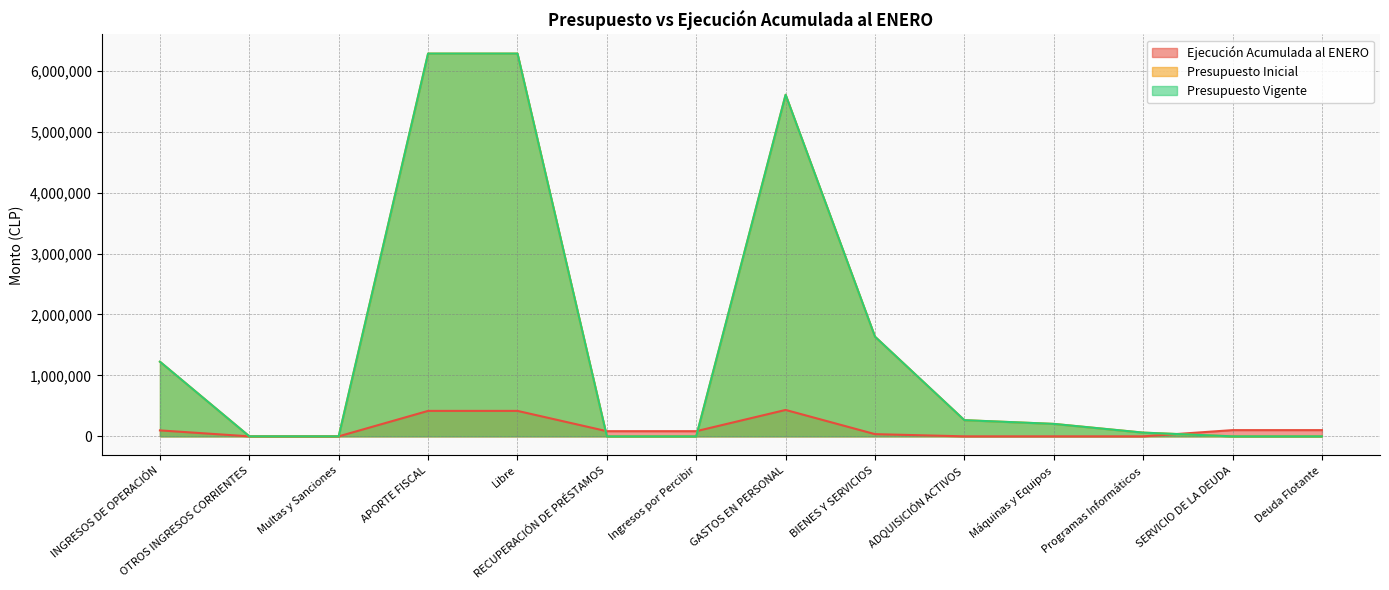

What is the difference between the maximum and minimum values in the Presupuesto Vigente series?

6281140